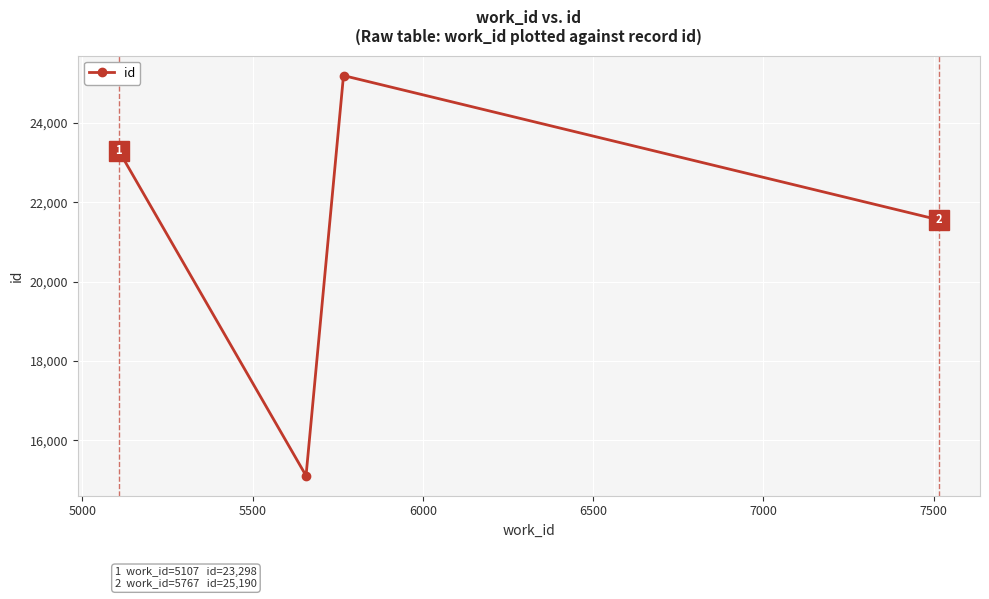

How many interior local peaks (higher than both neighbors) does the data have?

1